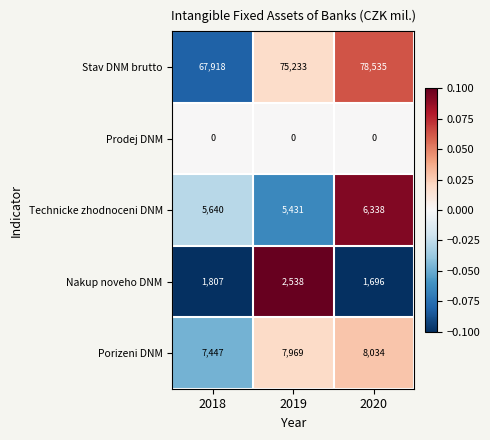

True or false: Stav DNM brutto has a value of 26729 at 2018.

False